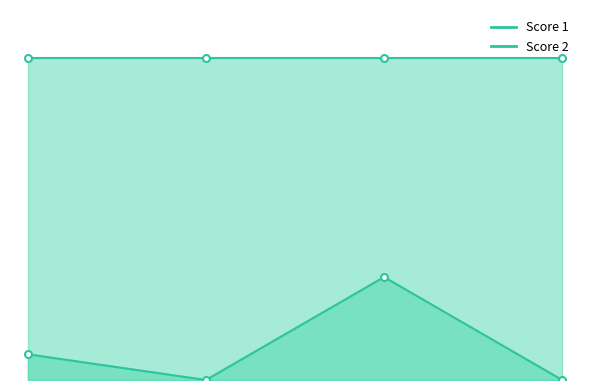

What is the value of the 1st point from the left?

2